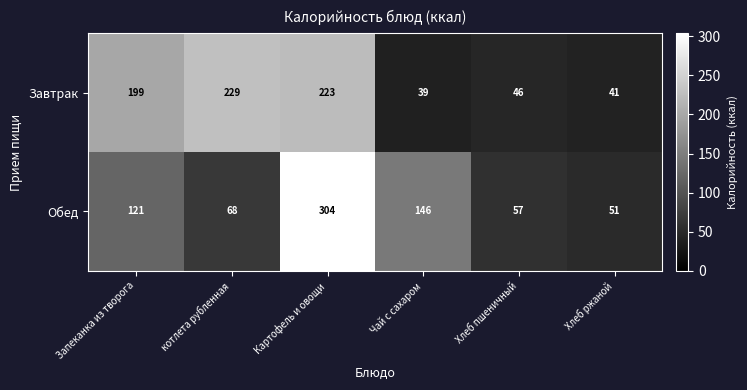

What is the difference between the second highest and minimum values in the Обед series?

95